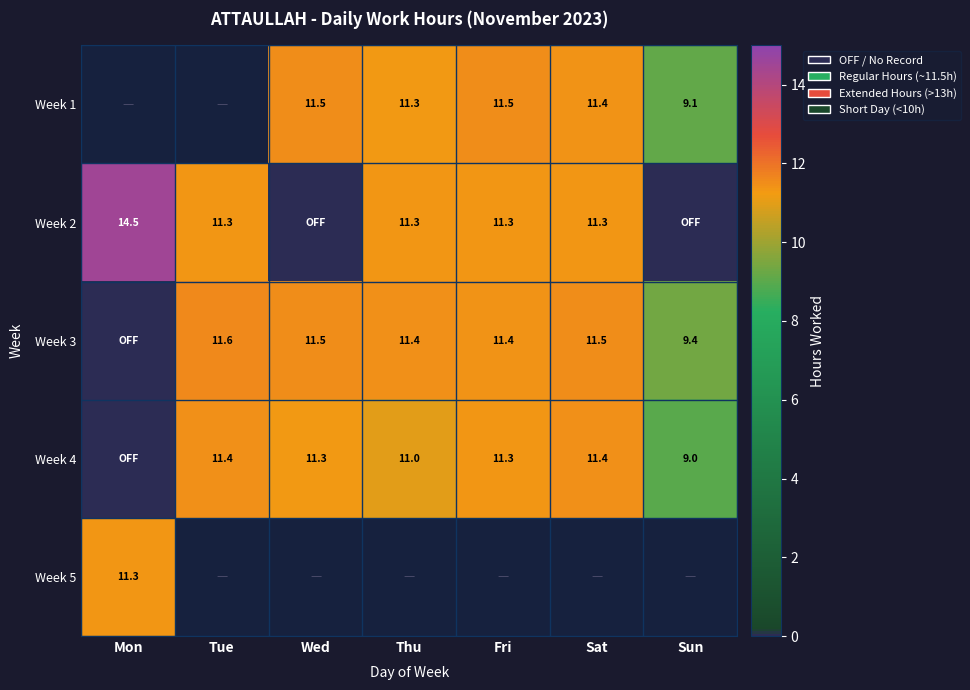

Is the value of Week 1 at Thu greater than the value of Week 3 at Fri?

No